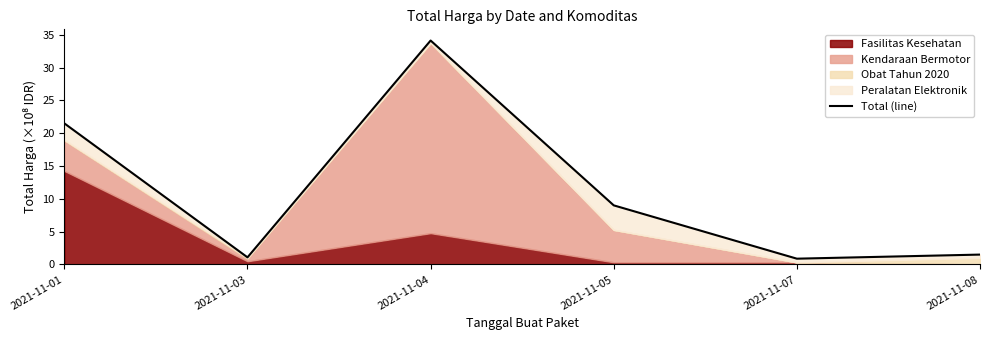

Approximately how many times larger is the value at 2021-11-07 compared to 2021-11-05?

0.1